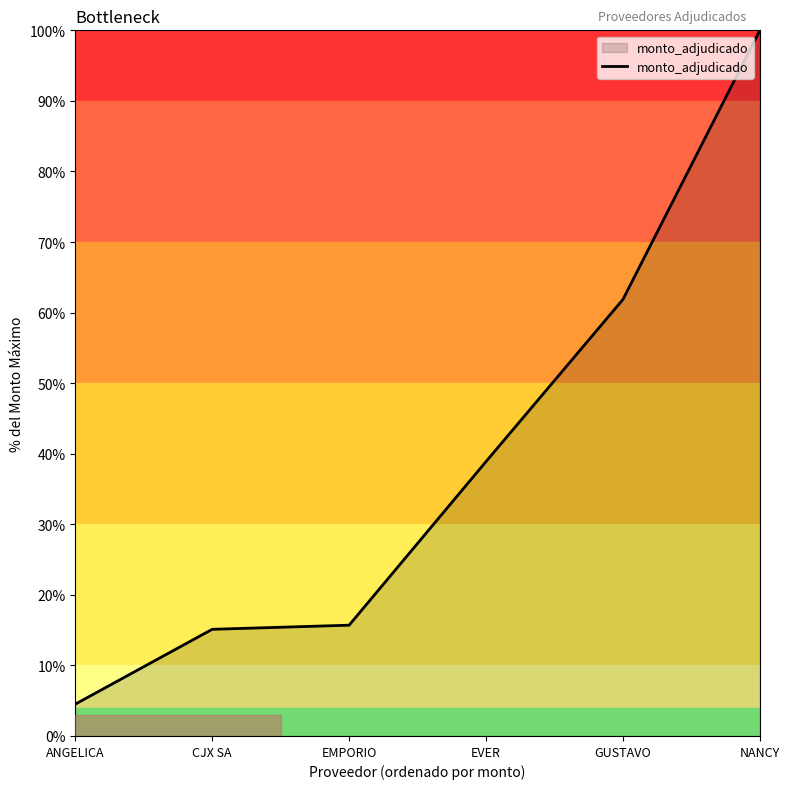

At which category does the chart reach its peak across all series?

NANCY